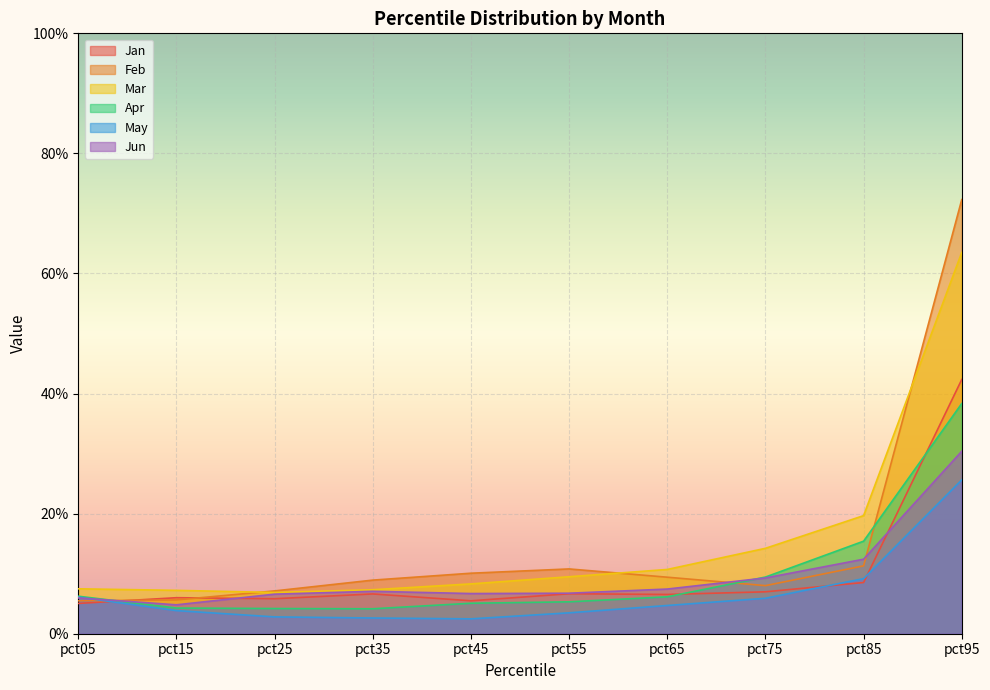

What are all the series names shown in the legend?

Jan, Feb, Mar, Apr, May, Jun